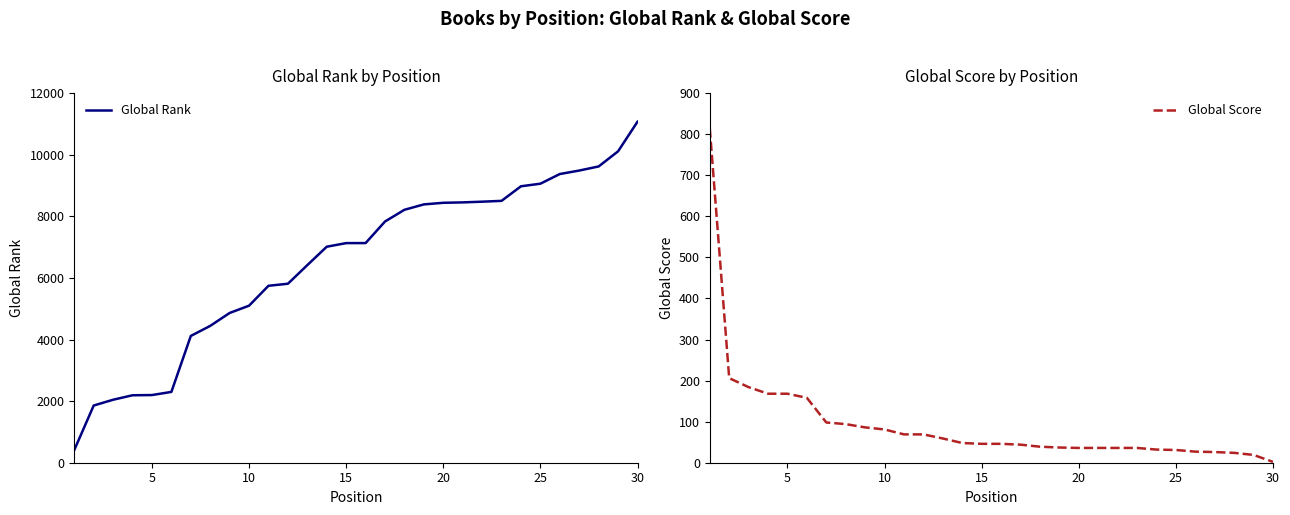

What is the greatest value displayed?

11071